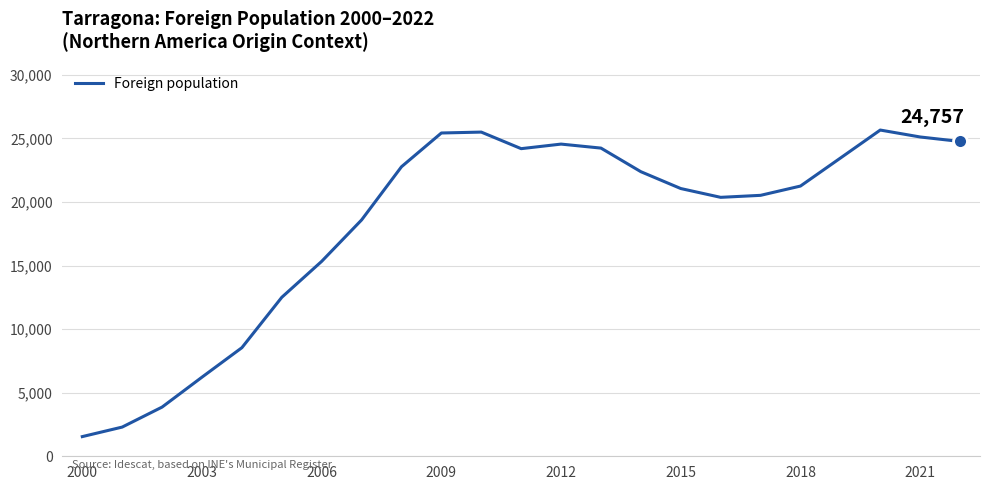

What is the difference between the maximum and minimum values?

24107